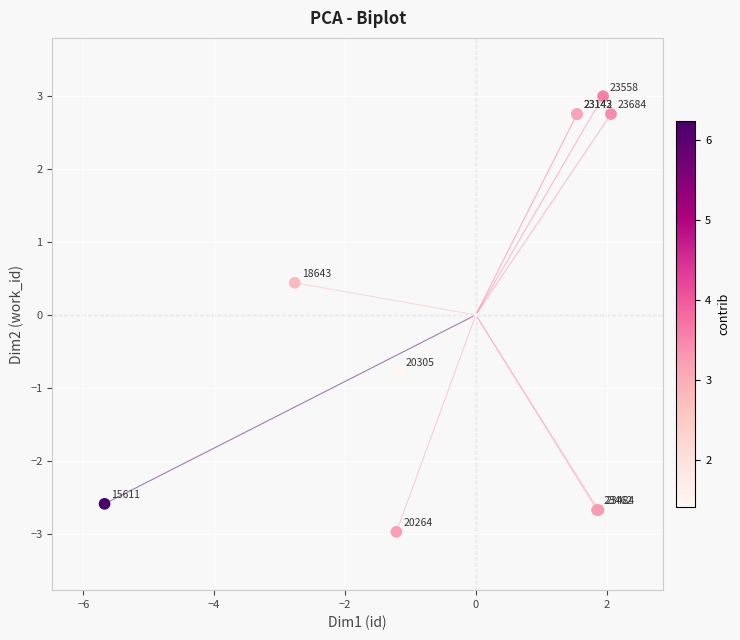

What Y value in the scatter plot is closest to 0?

0.4